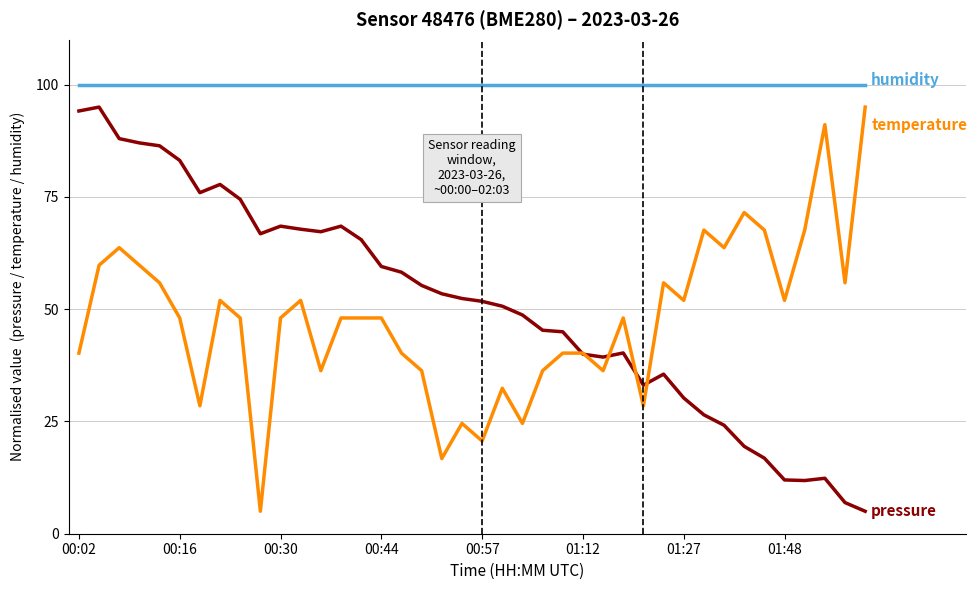

What is the smallest value displayed?

5.0